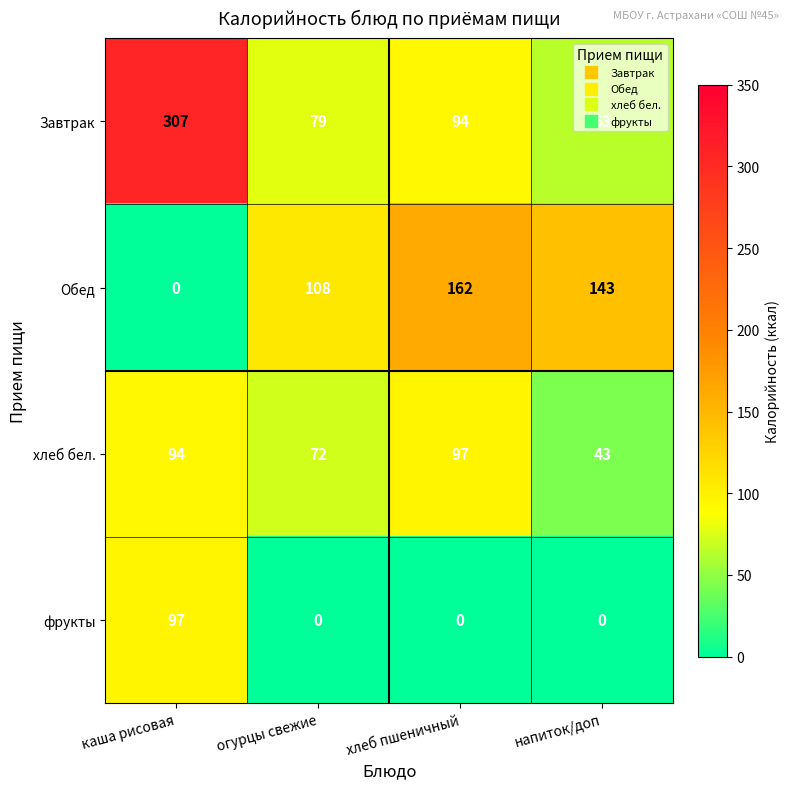

What is the total value across all series at огурцы свежие?

259